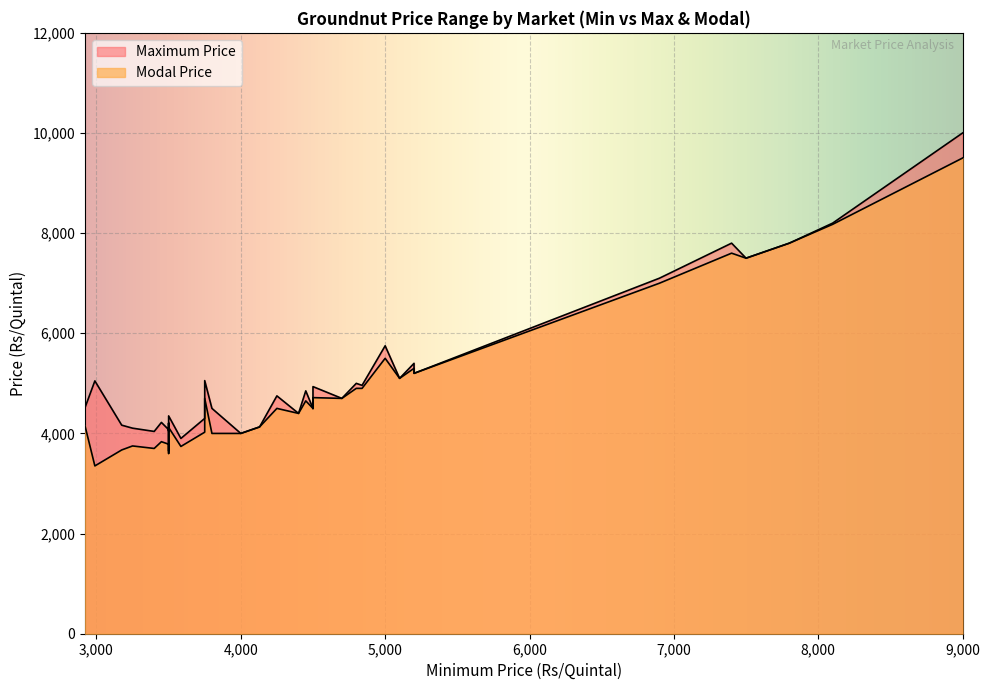

In Modal Price, how many points are higher than both neighbors (excluding endpoints)?

13